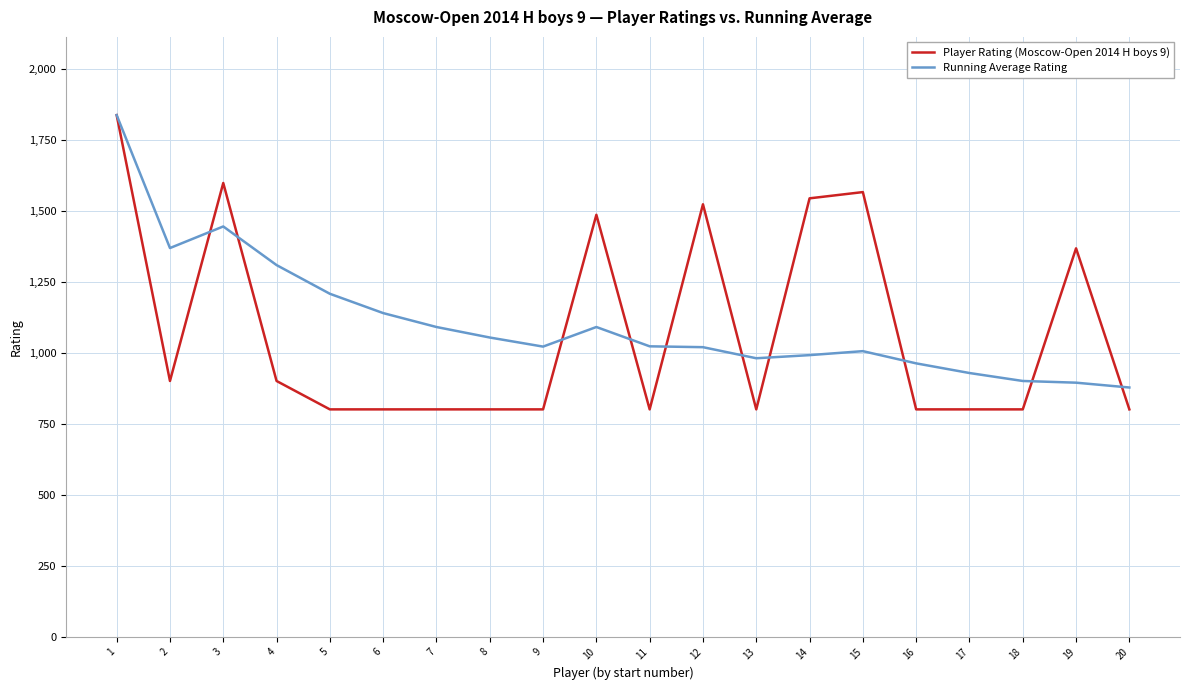

What is the maximum value shown in the chart?

1836